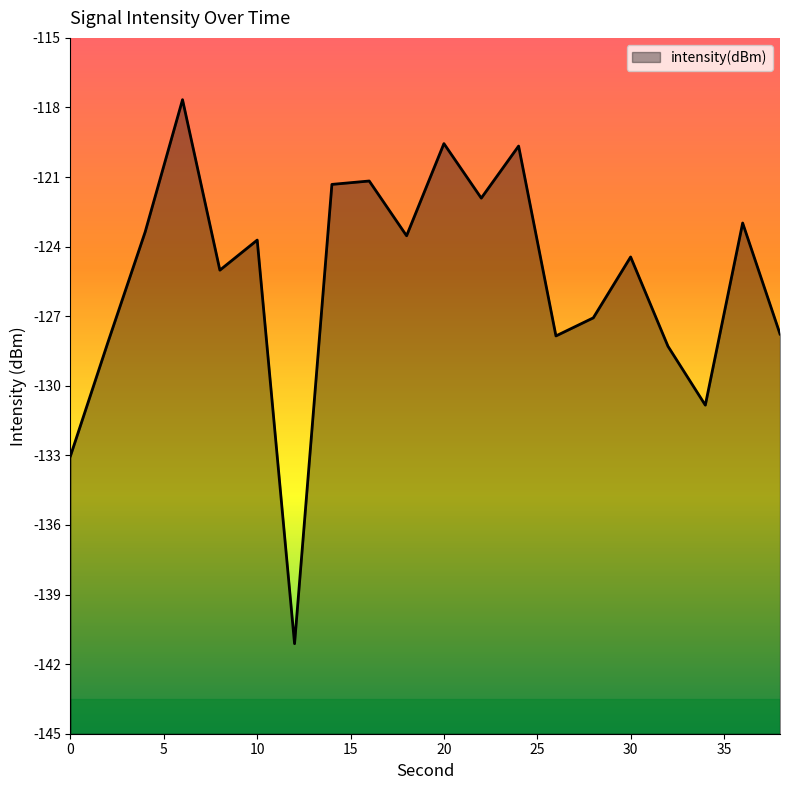

Reading right to left, extract all data points from this chart.

38=-127.8	36=-123.0	34=-130.8	32=-128.3	30=-124.4	28=-127.1	26=-127.8	24=-119.7	22=-121.9	20=-119.6	18=-123.5	16=-121.2	14=-121.3	12=-141.1	10=-123.7	8=-125.0	6=-117.7	4=-123.4	2=-128.1	0=-133.0